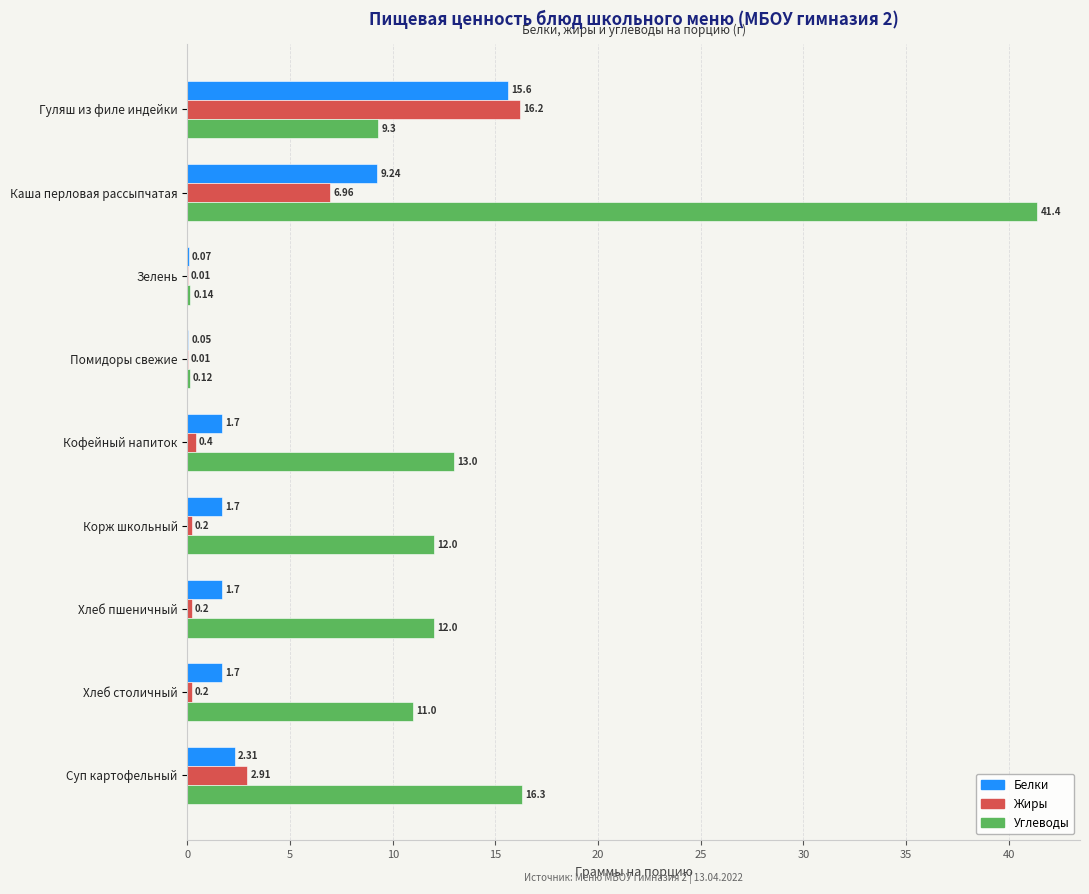

Where is Белки nearest to the value 7?

Каша перловая рассыпчатая